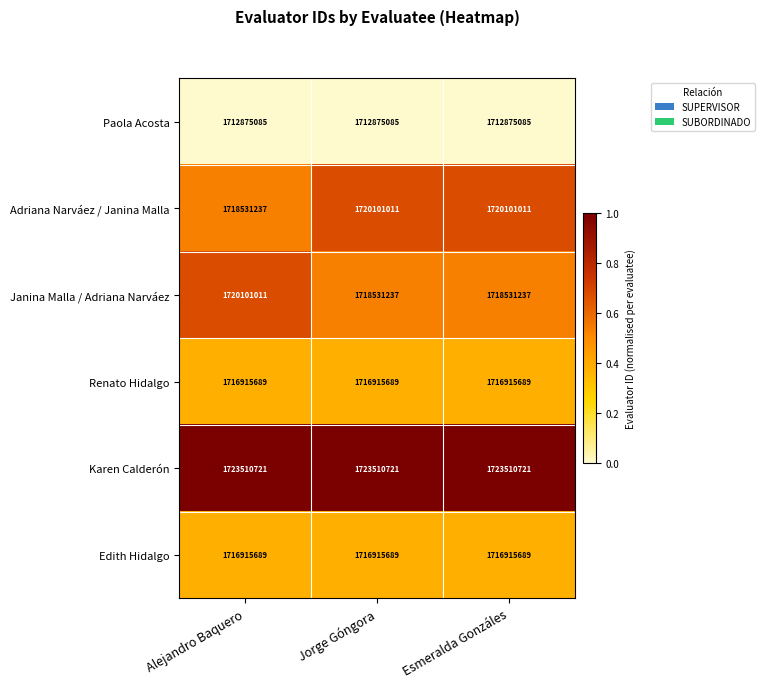

True or false: Janina Malla / Adriana Narváez has a value of 1718531237 at Esmeralda Gonzáles.

True